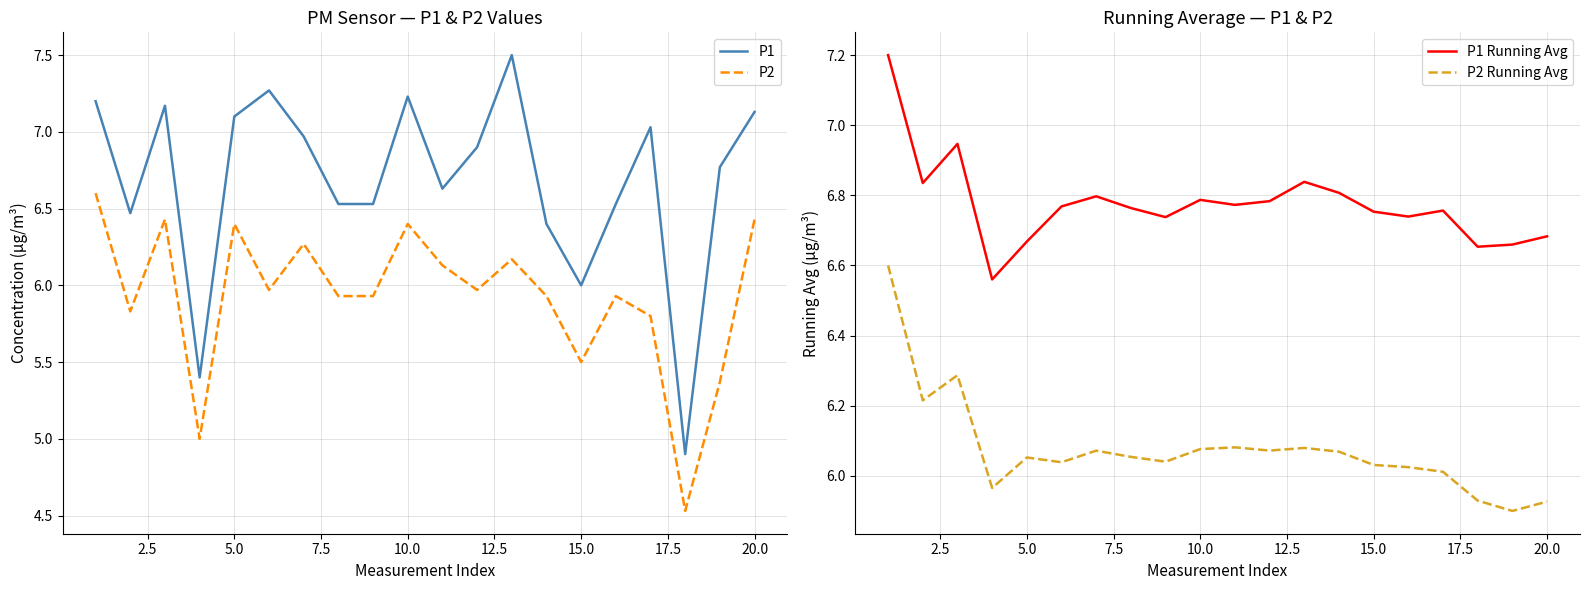

What is the approximate value of P1 at 17?

4.9